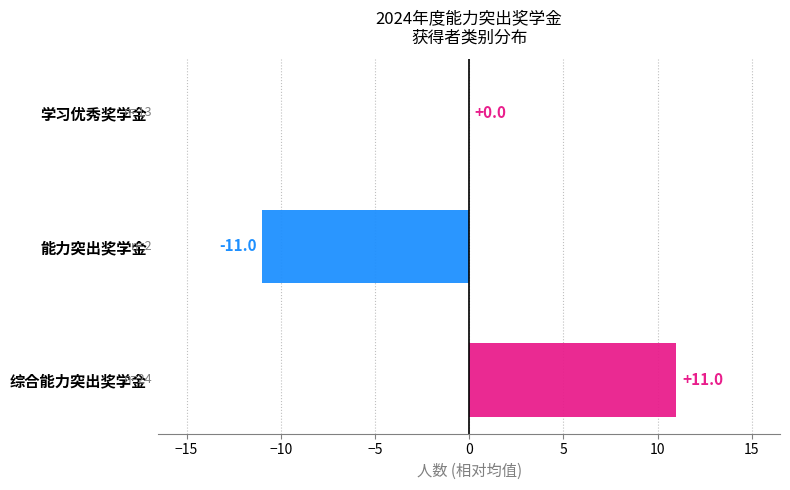

At which category does the chart reach its peak across all series?

综合能力突出奖学金